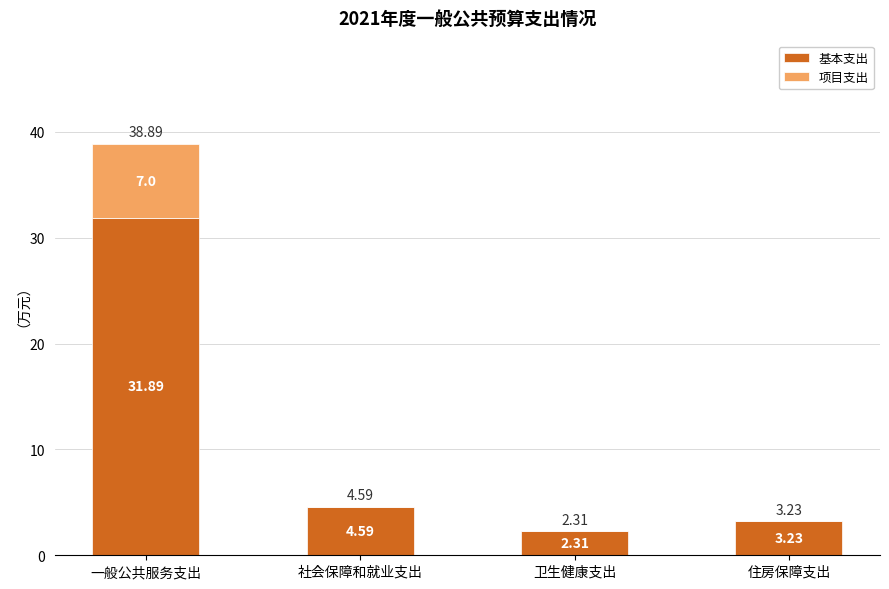

Where does the 基本支出 series first go above 4?

一般公共服务支出